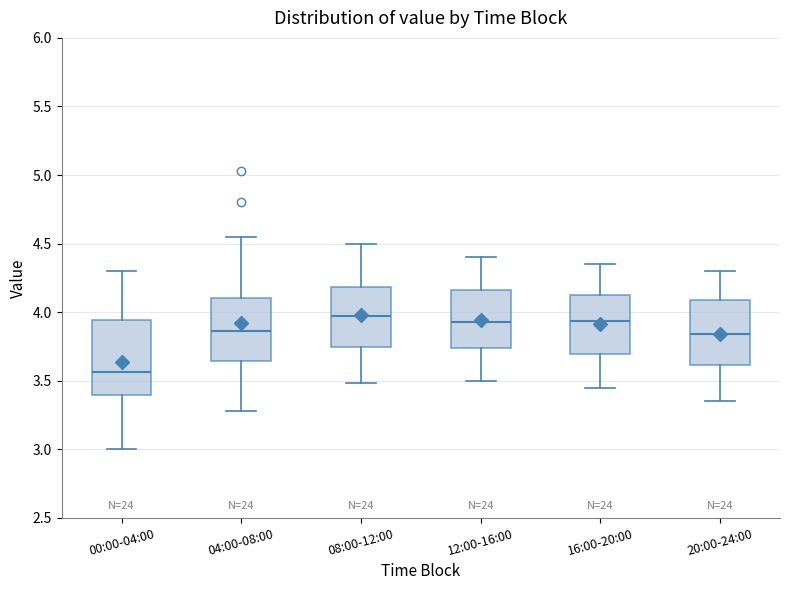

Reading left to right, read every box against the y-axis: the position of its median line, the range the box covers, and the ends of its whiskers. The values are not printed on the chart, so give them approximately, as read against the axis.

00:00-04:00: median 3.55, box 3.40 to 3.95, whiskers 3.00 to 4.30
04:00-08:00: median 3.85, box 3.65 to 4.10, whiskers 3.30 to 4.55
08:00-12:00: median 4.00, box 3.75 to 4.20, whiskers 3.50 to 4.50
12:00-16:00: median 3.95, box 3.75 to 4.15, whiskers 3.50 to 4.40
16:00-20:00: median 3.95, box 3.70 to 4.15, whiskers 3.45 to 4.35
20:00-24:00: median 3.85, box 3.60 to 4.10, whiskers 3.35 to 4.30